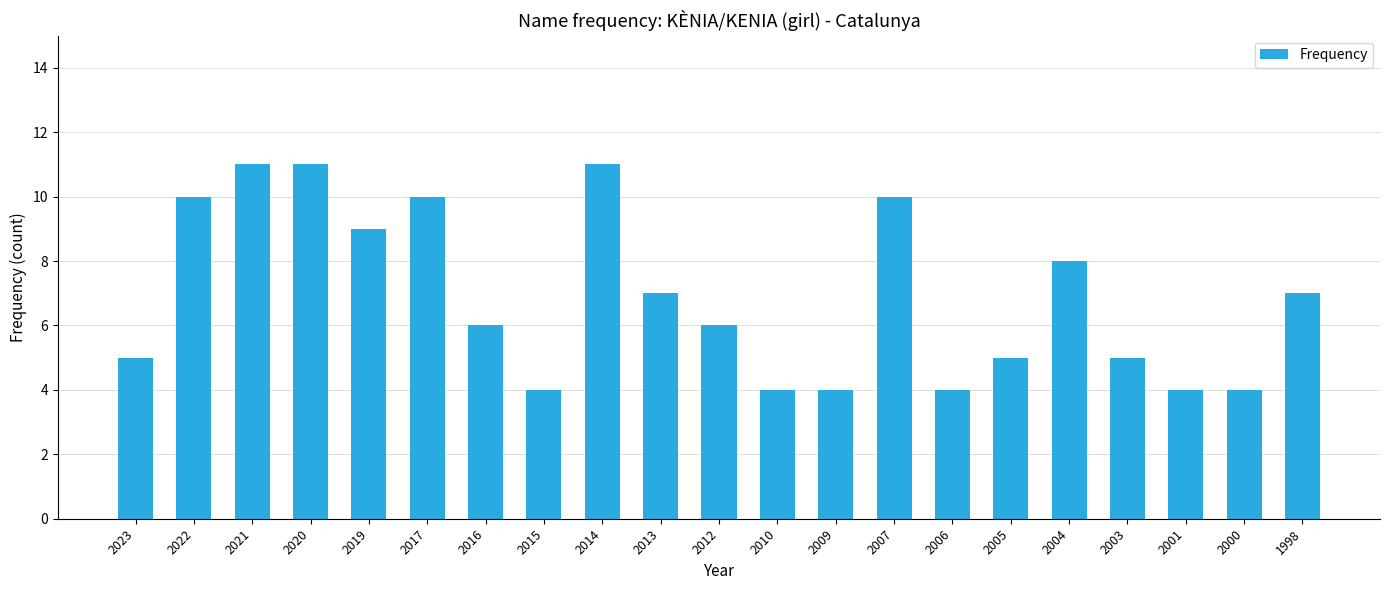

What is the difference between the second highest and second lowest values?

7